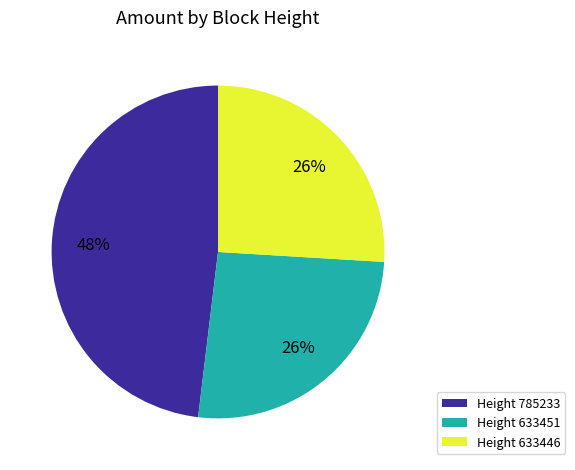

True or false: Height 633446 accounts for 33% of the total.

False